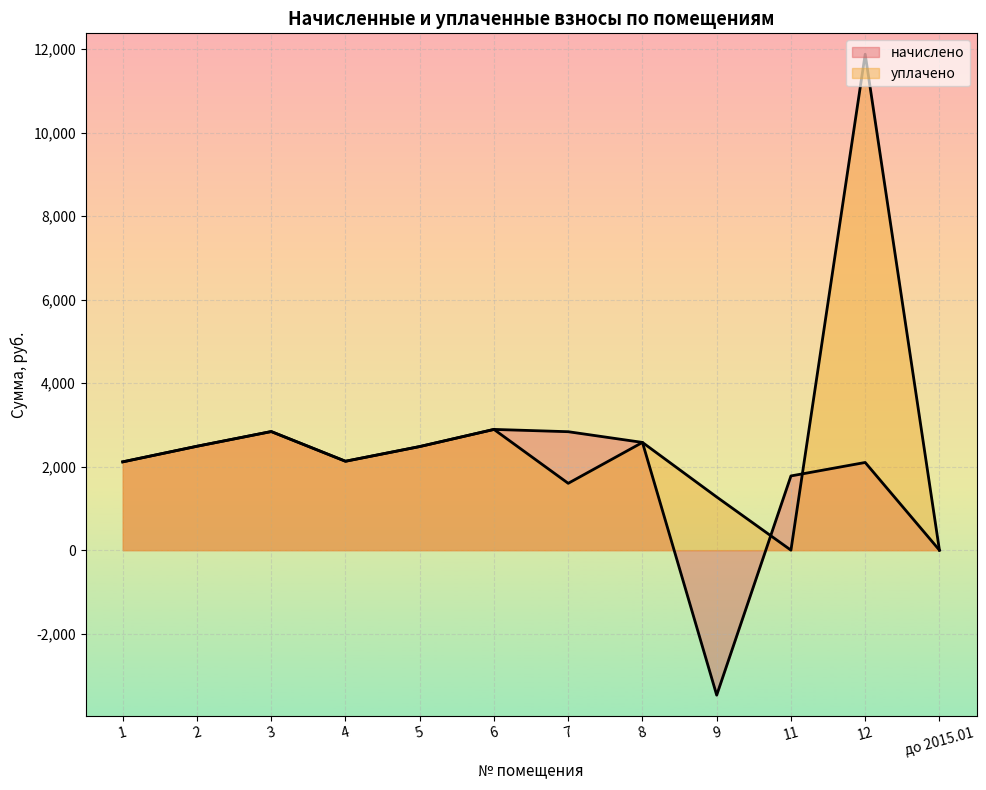

What is the label of the 9th point from the left?

9